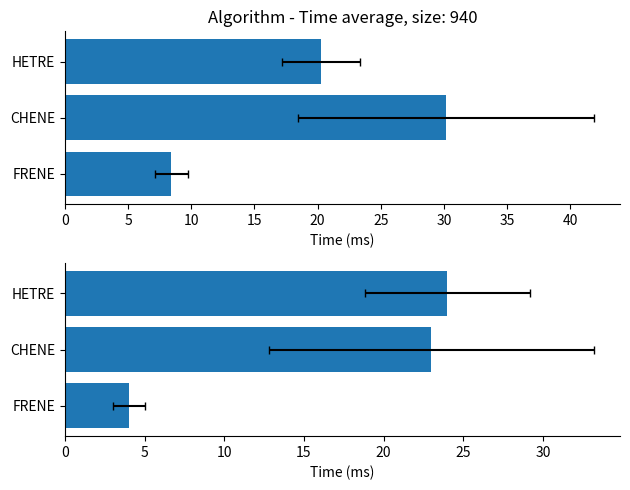

What is the maximum value shown in the chart?

30.1